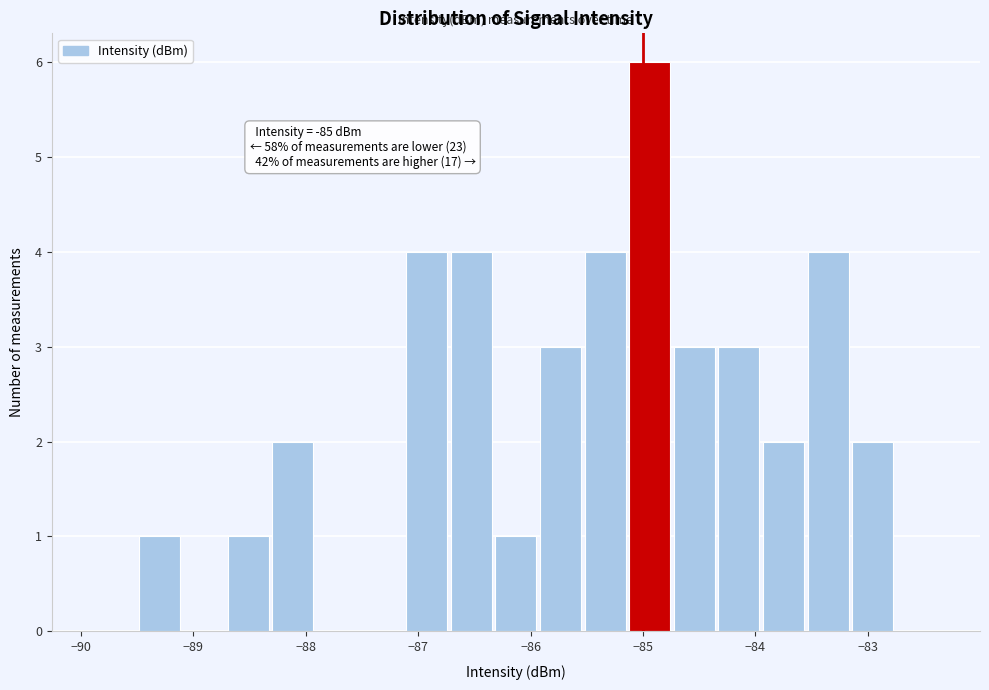

Around what value on the x-axis is the tallest bar? Give the approximate position of its centre, as read against the axis.

-84.9